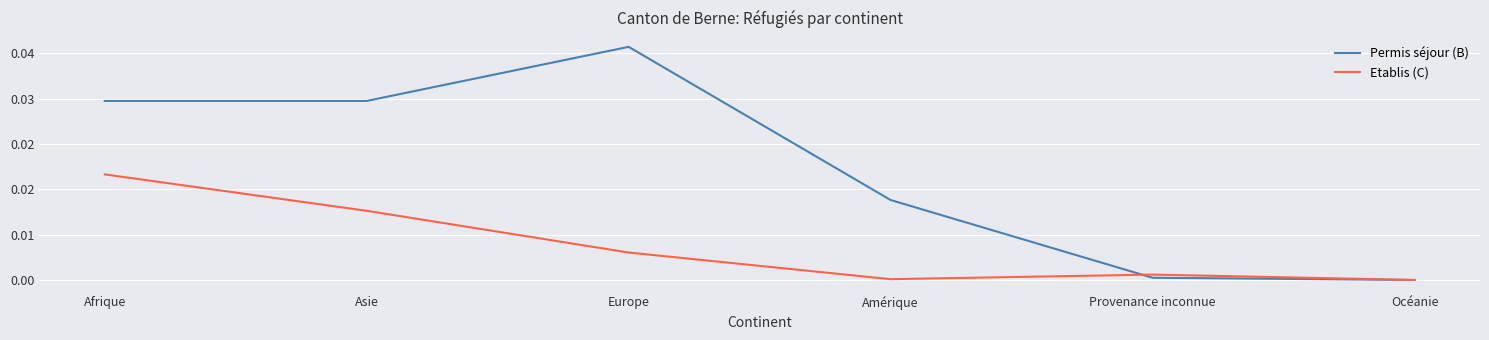

List the series in order of their peak value, lowest first.

Etablis (C), Permis séjour (B)